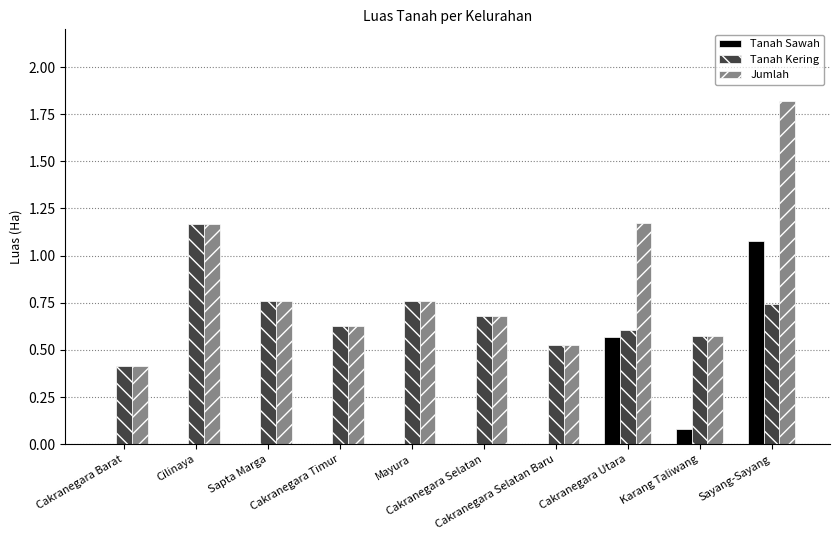

Which series has the largest total across all categories?

Jumlah